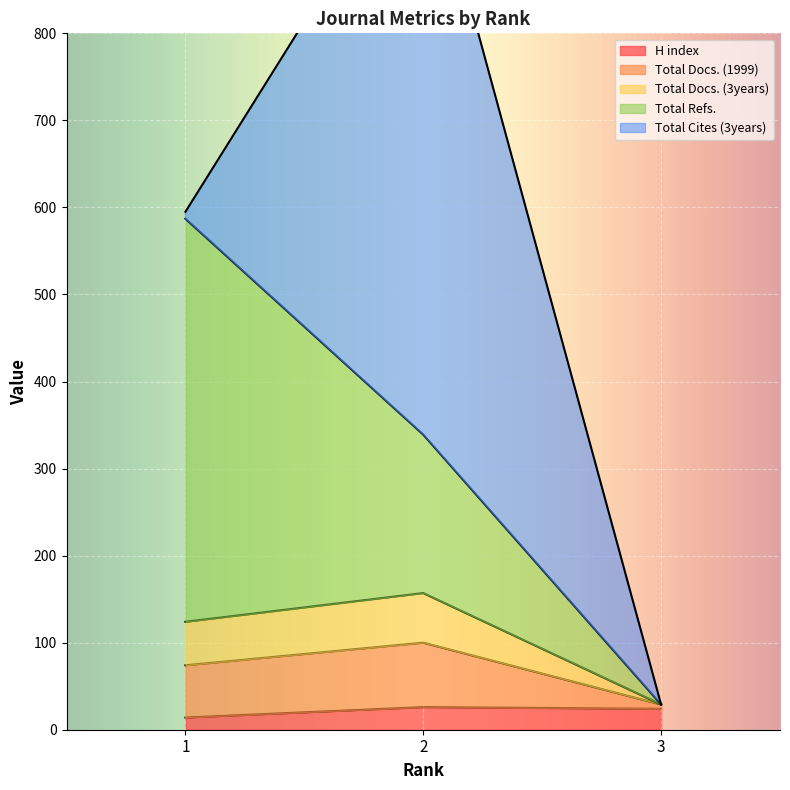

What is the difference between the H index values at 3 and 2?

2